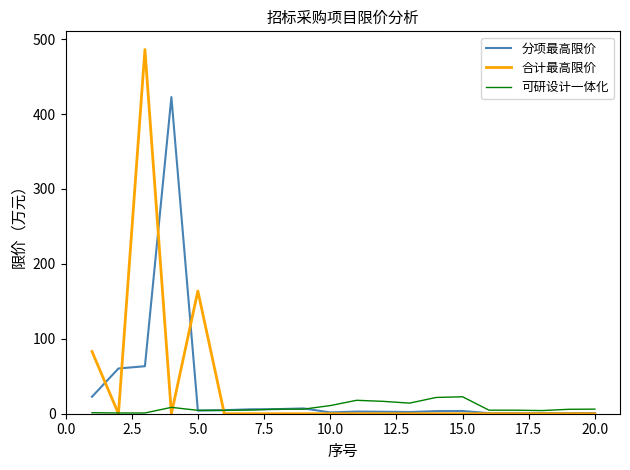

List the series in order of their peak value, highest first.

合计最高限价, 分项最高限价, 可研设计一体化